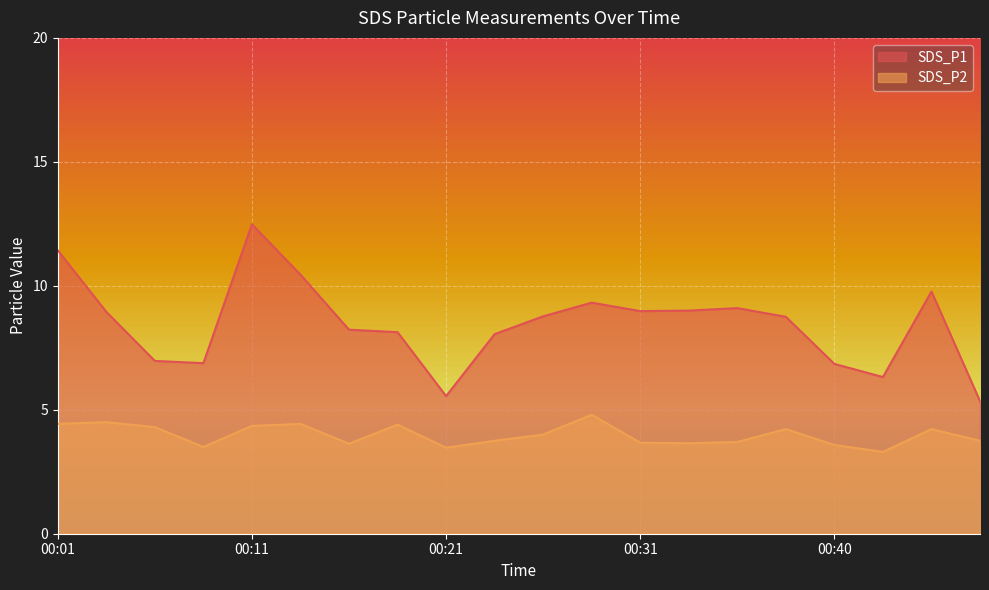

Where is SDS_P2 nearest to the value 4?

00:26